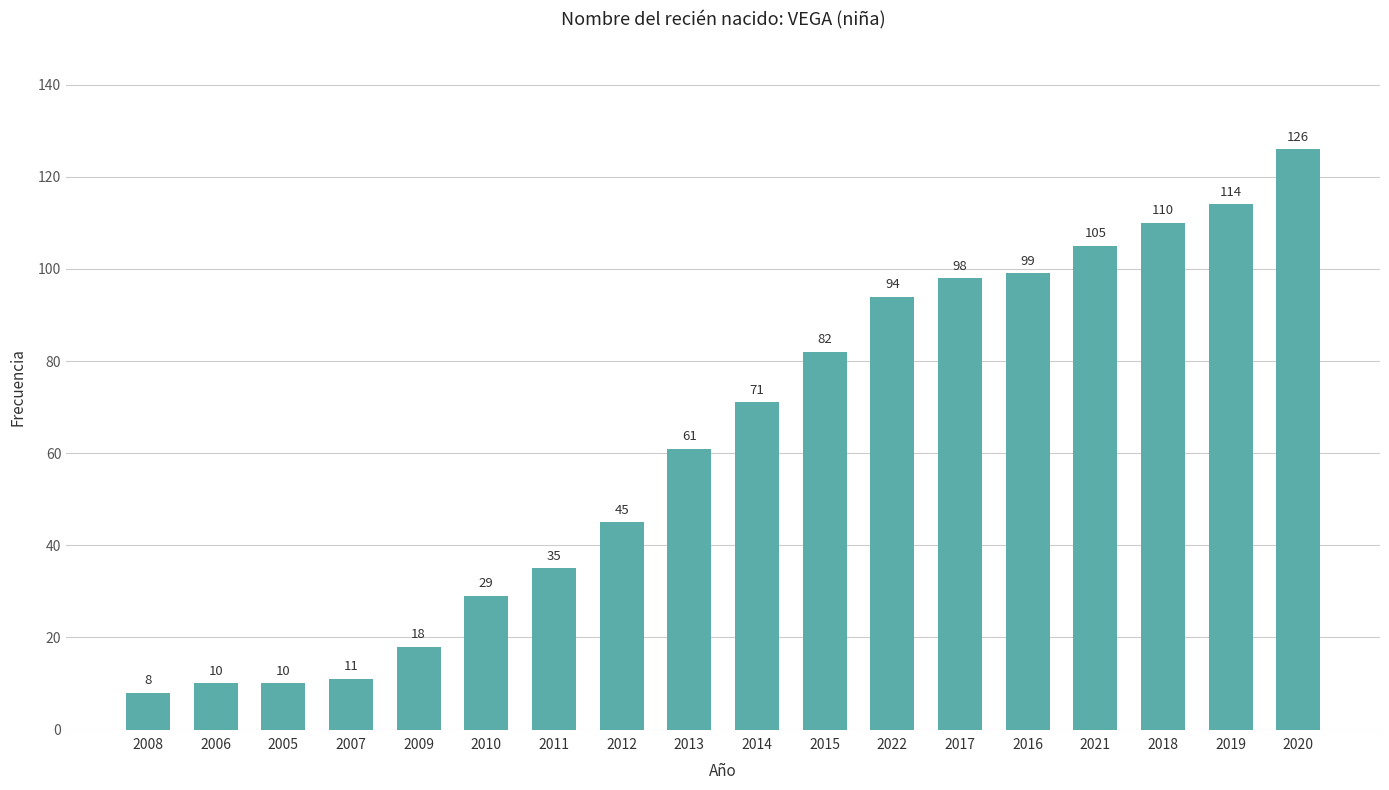

How many data points are less than 71?

9